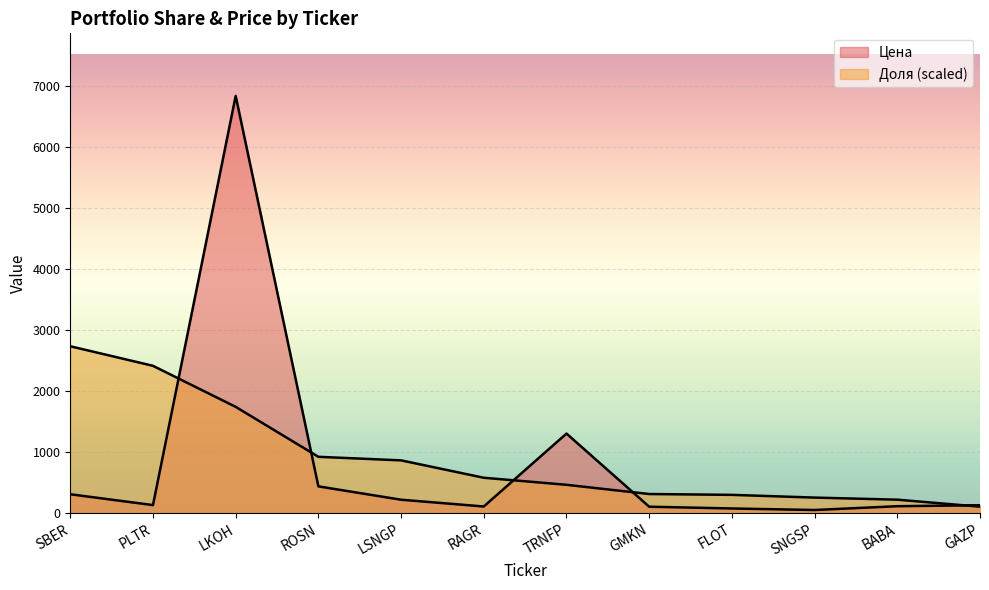

Which series has the largest total across all categories?

Доля